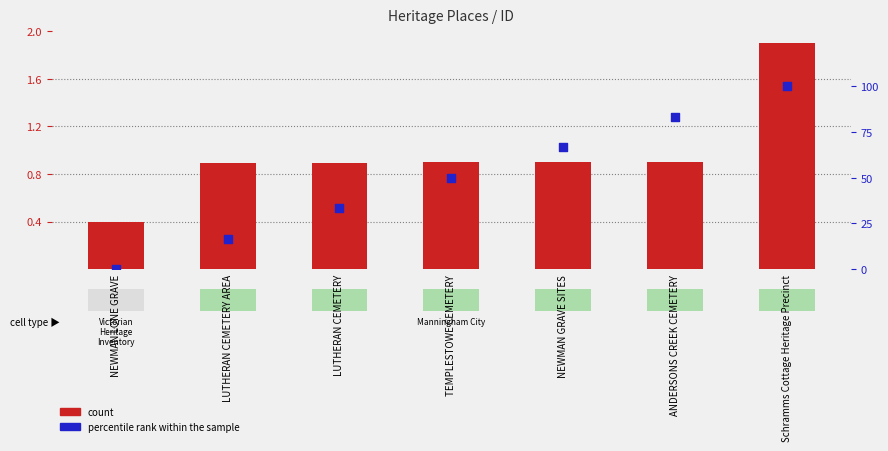

At how many categories does at least one series exceed 39?

4